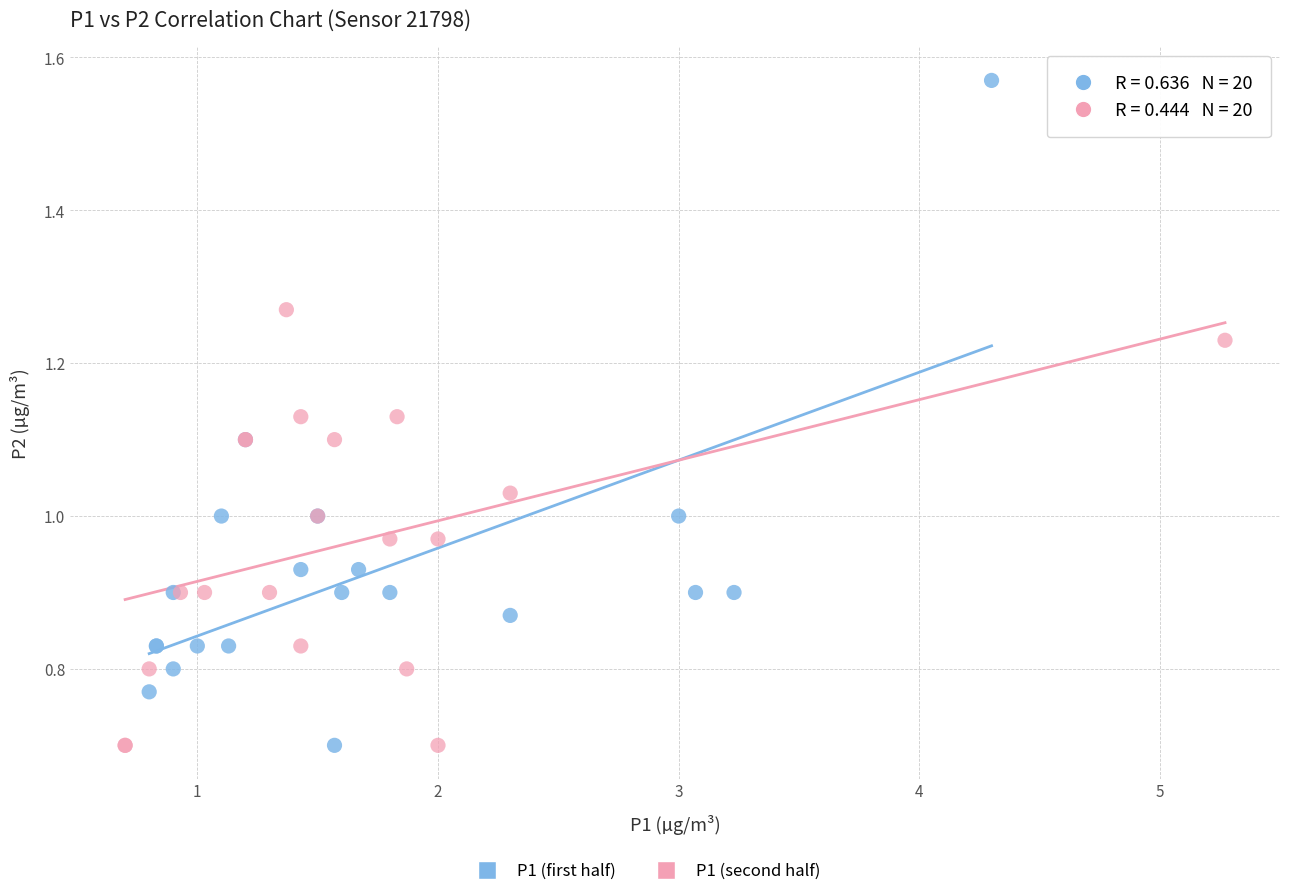

Which series reaches the maximum Y coordinate?

P1 (first half)